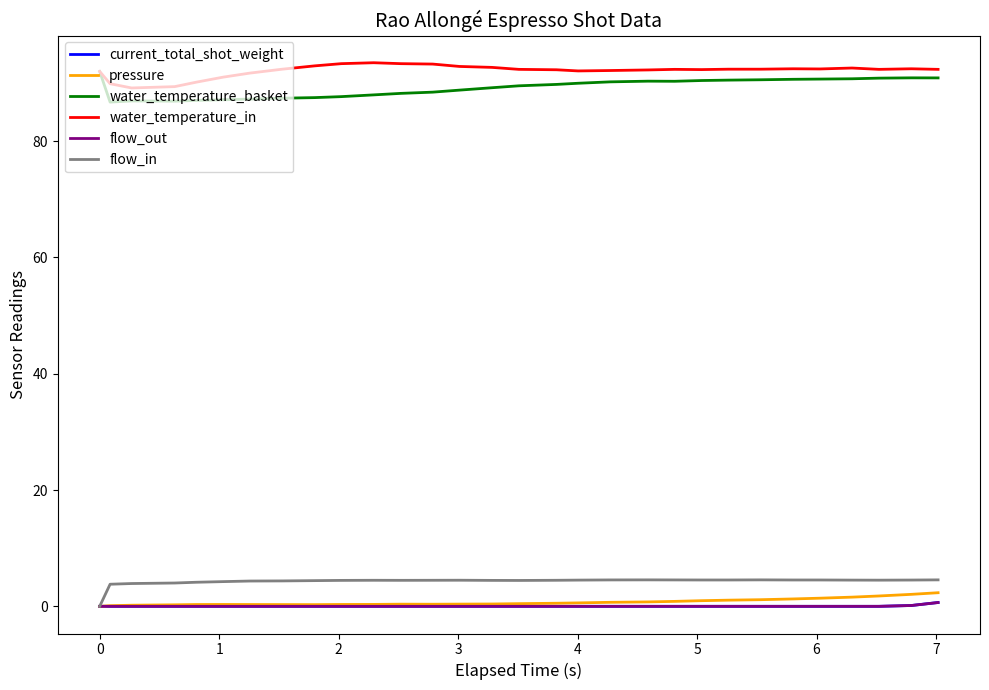

True or false: water_temperature_in and flow_in cross at least once.

False